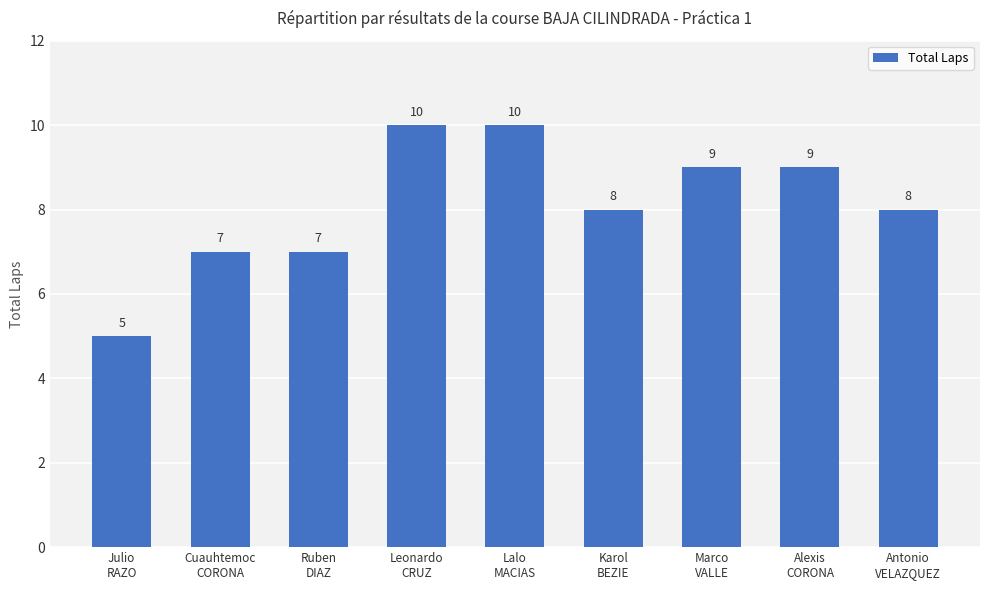

What is the value of the 7th bar from the left?

9